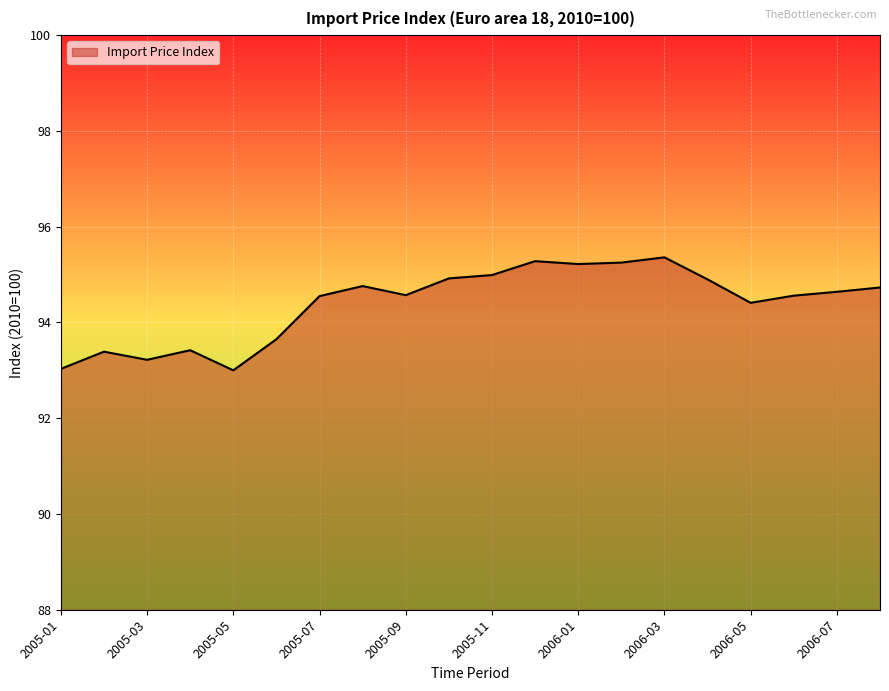

What is the difference between the maximum and minimum values?

2.4